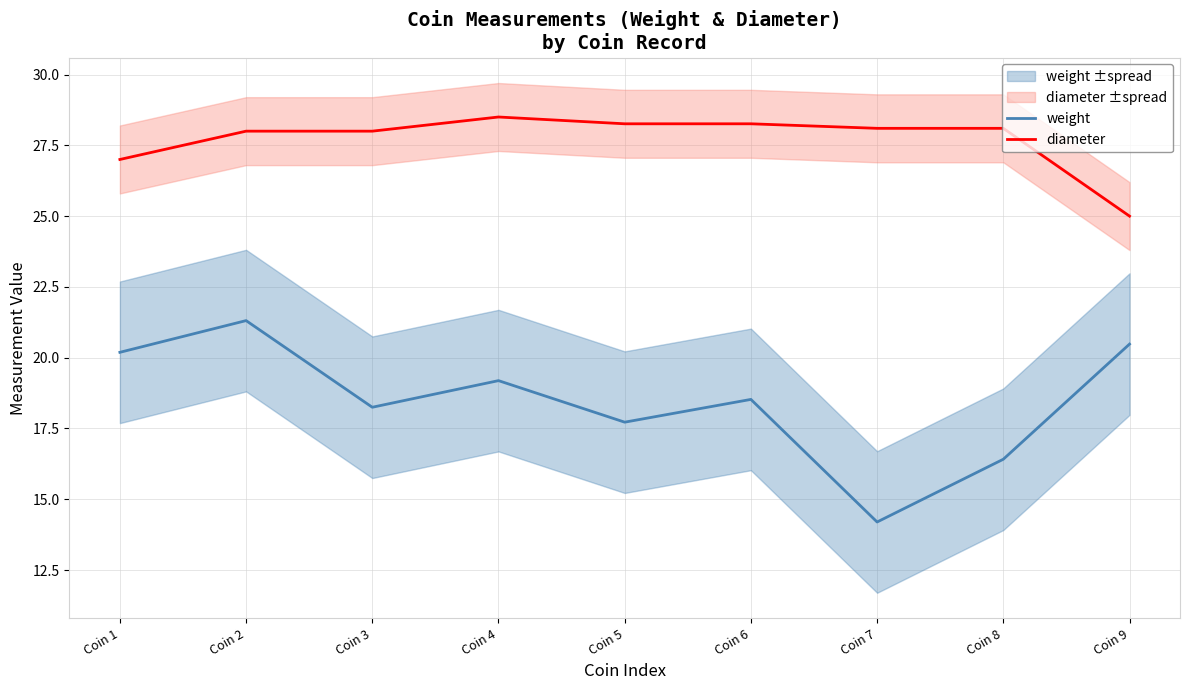

True or false: diameter and weight cross at least once.

False